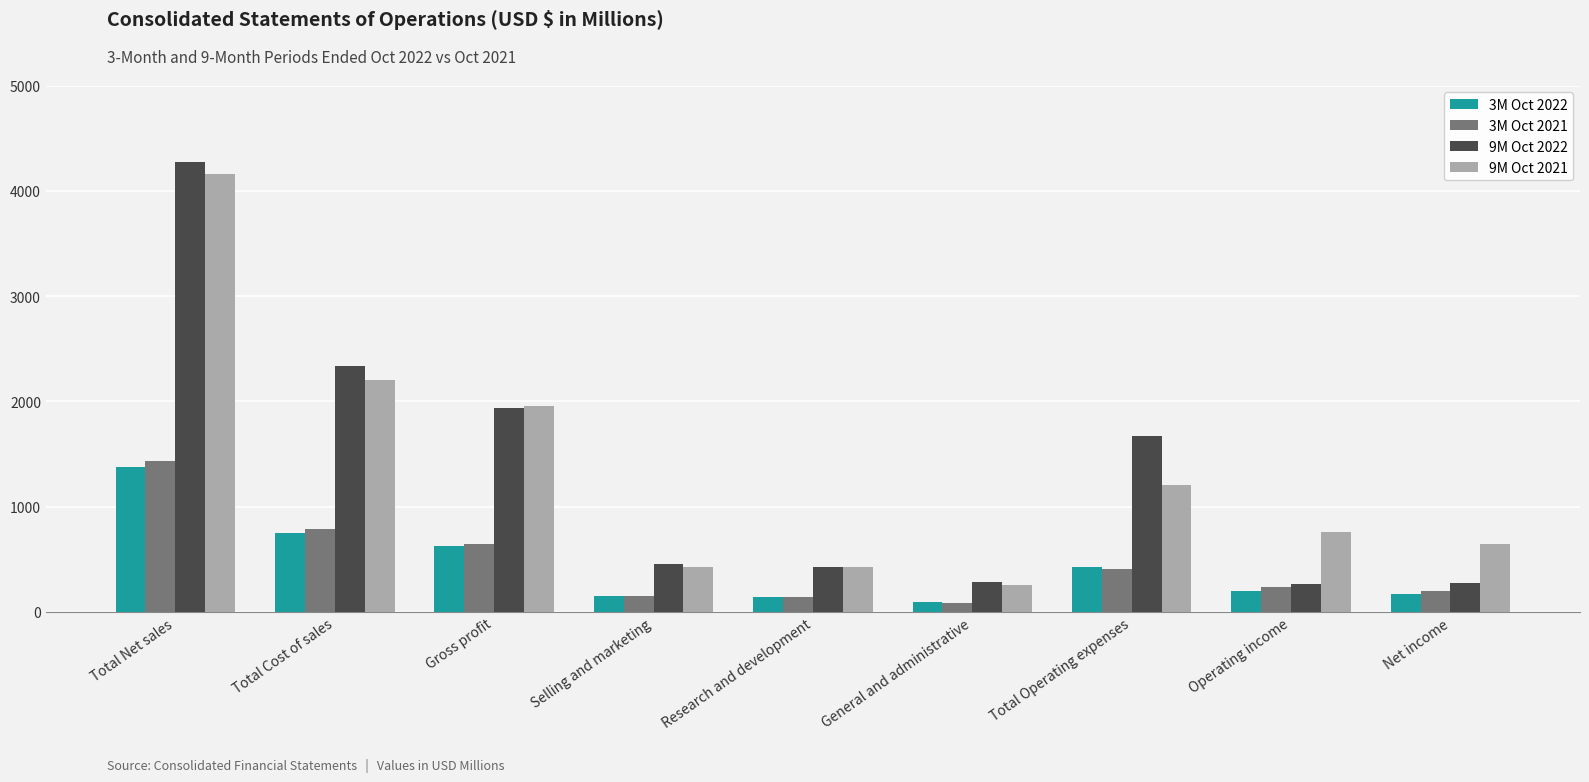

How many series are shown in this chart?

4